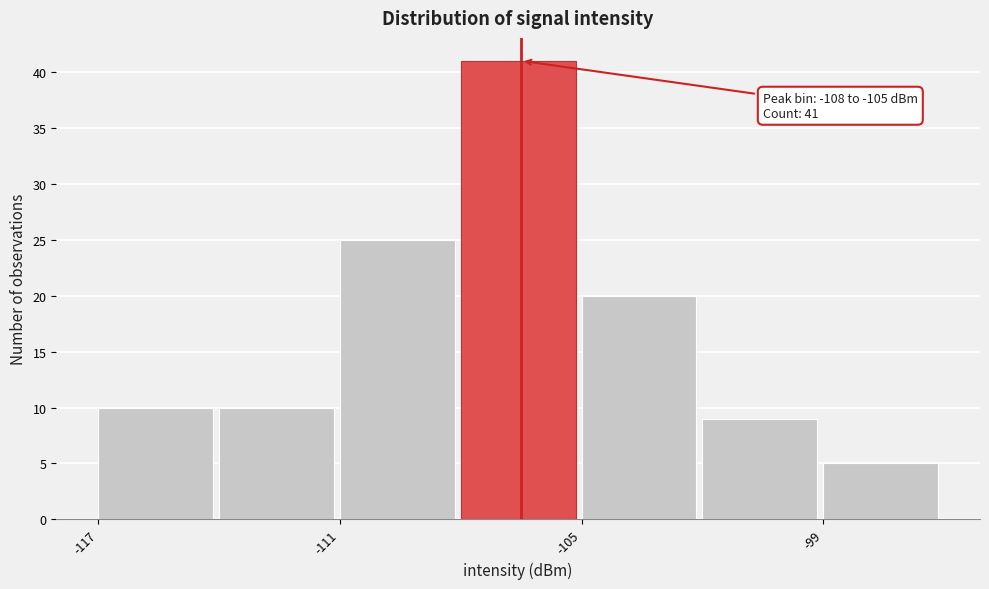

Read against the x-axis, roughly where is the centre of the tallest bar?

-107